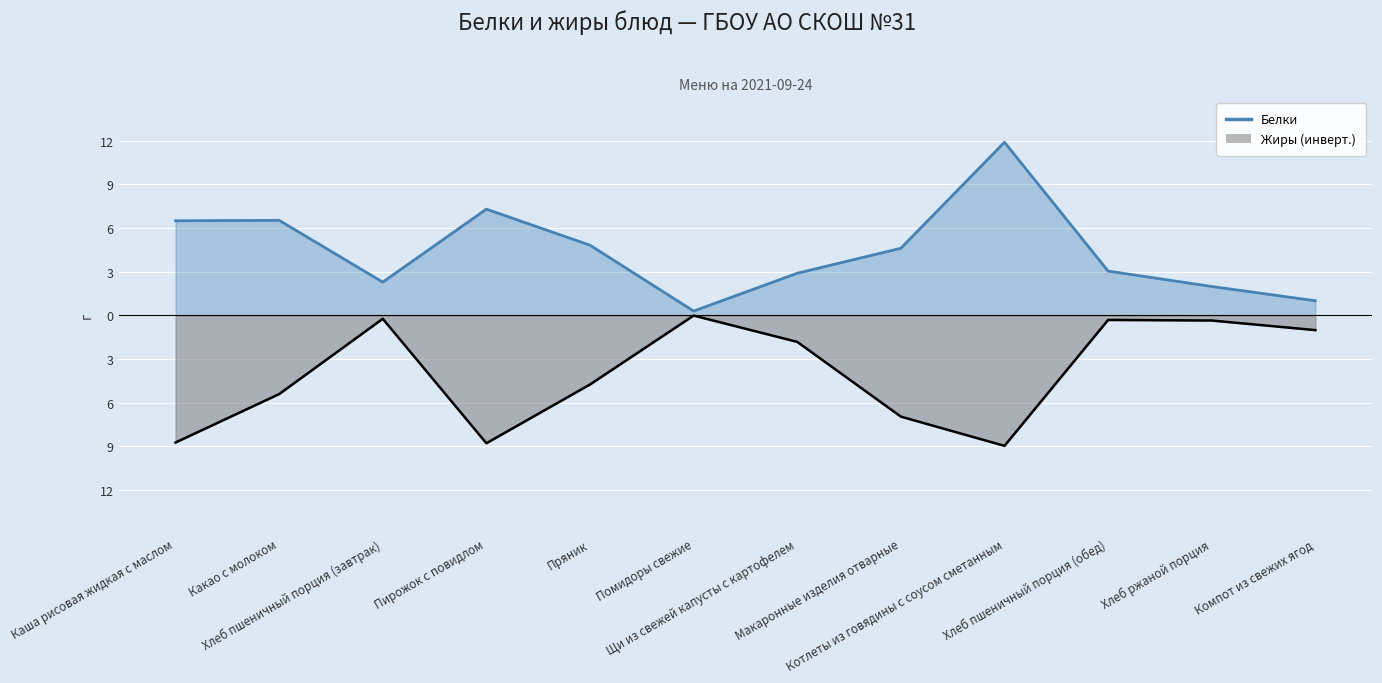

The Жиры series shows -0.1 at Хлеб пшеничный порция (обед). True or false?

False